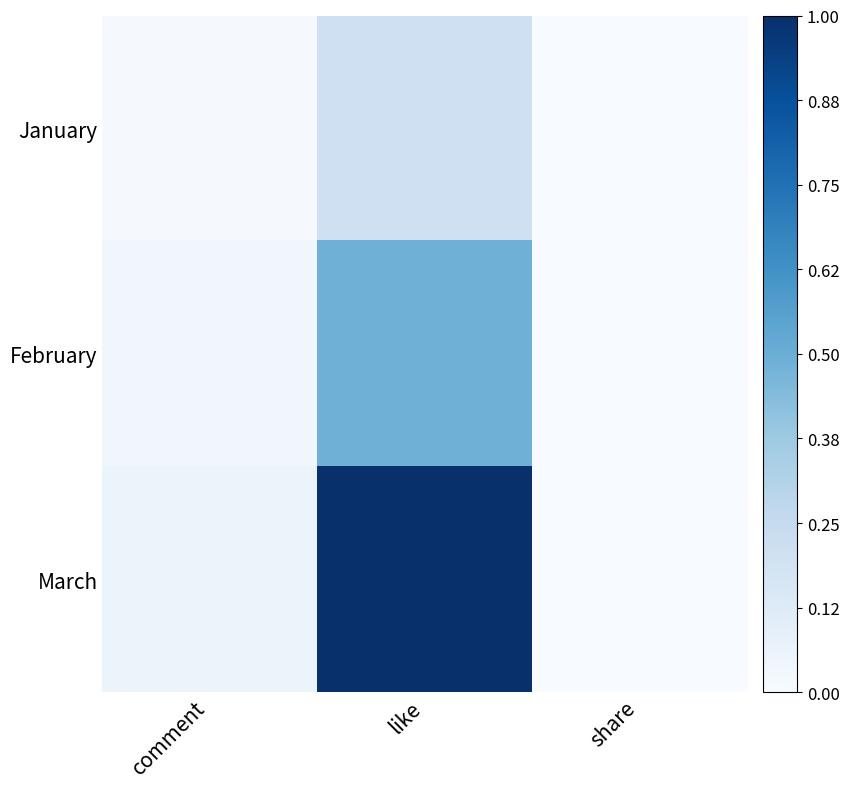

Which series has the largest total across all categories?

March